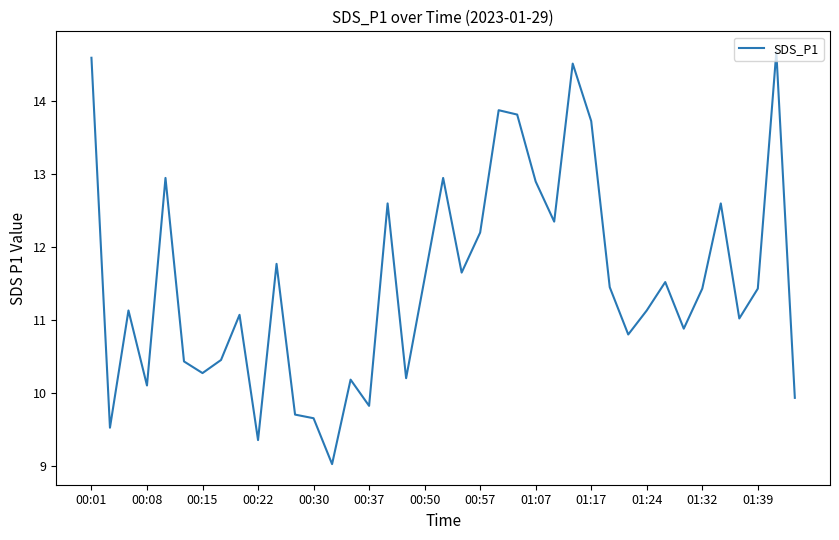

What is the average value?

11.5